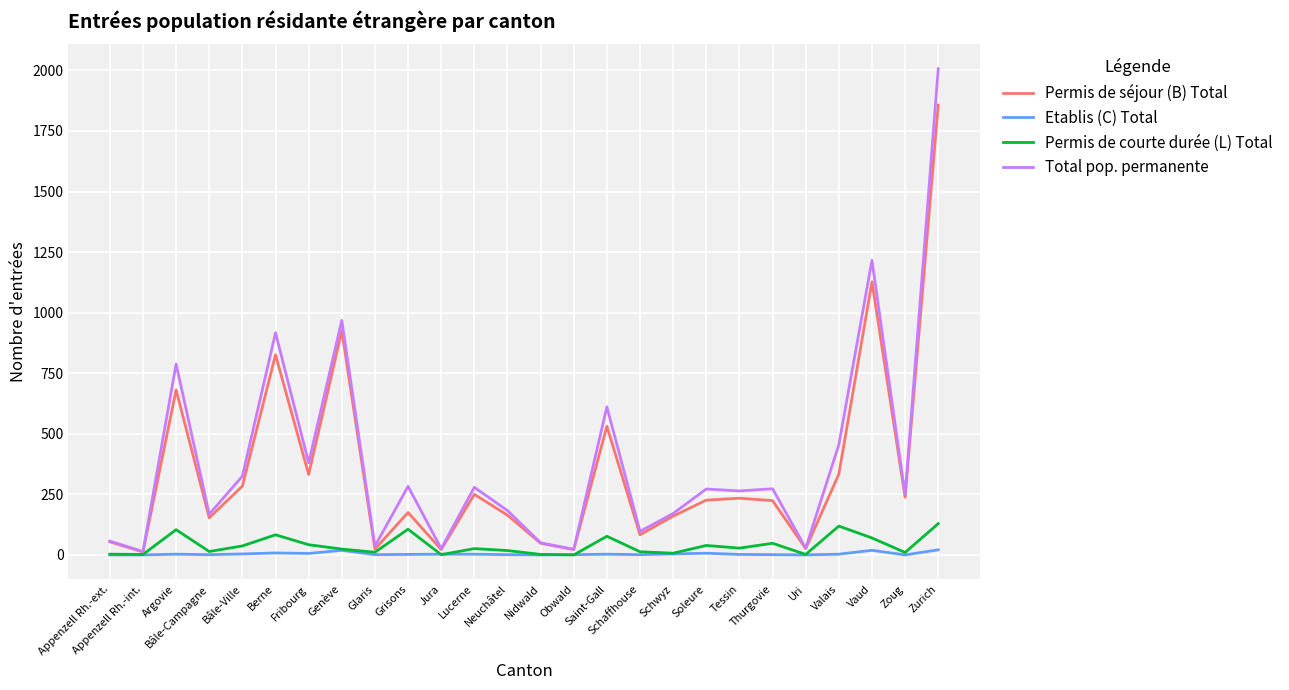

At which label does Permis de séjour (B) Total reach its peak?

Zurich